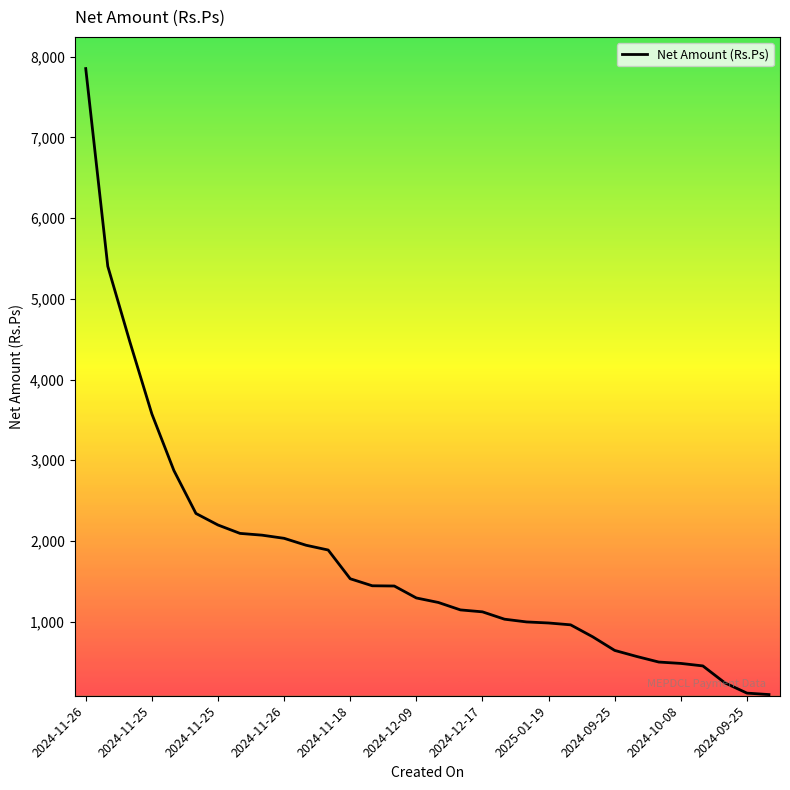

What is the difference between the maximum and minimum values?

7756